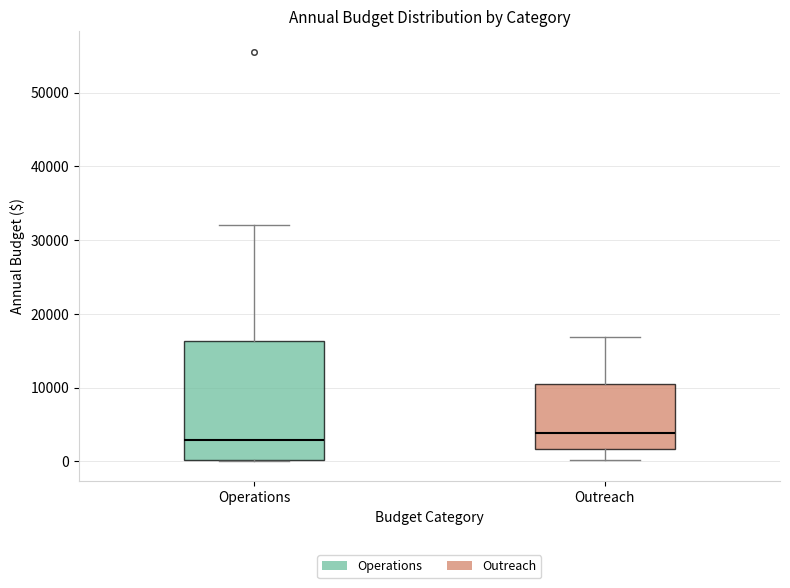

Where is the upper edge of the box for Operations on the y-axis? The values are not printed on the chart, so give them approximately, as read against the axis.

16000